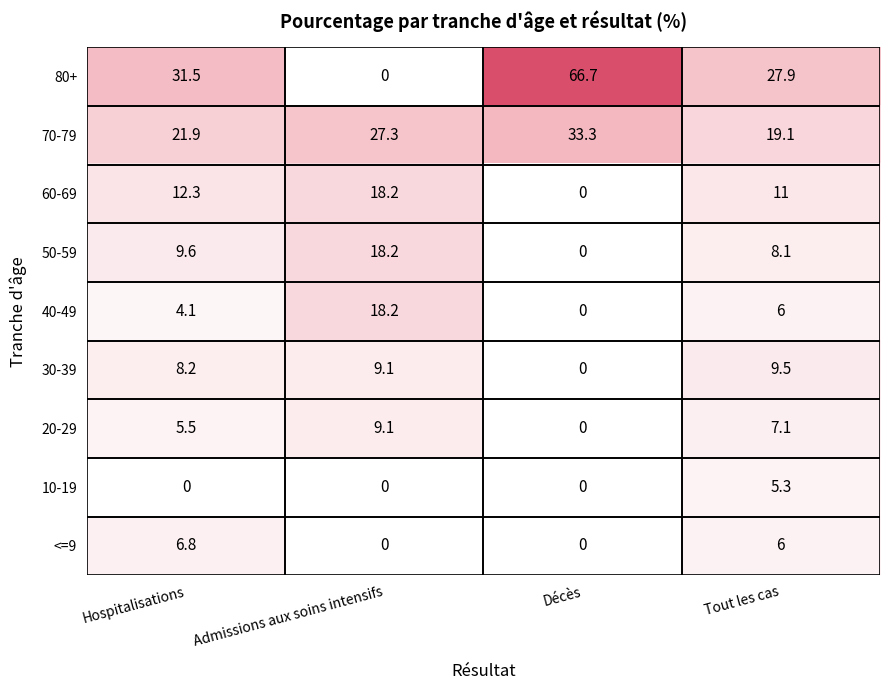

Rank the series at Hospitalisations from highest to lowest value.

80+, 70-79, 60-69, 50-59, 30-39, <=9, 20-29, 40-49, 10-19